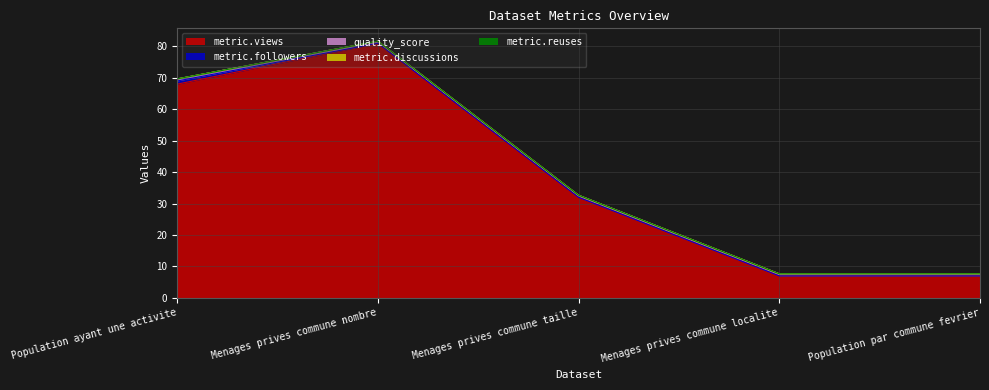

What are all the series names shown in the legend?

metric.views, metric.followers, quality_score, metric.discussions, metric.reuses